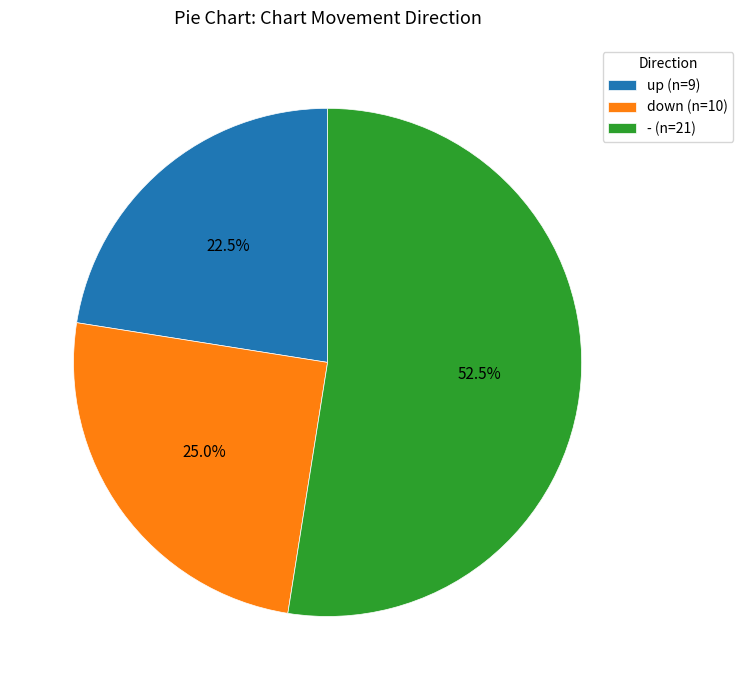

Combined, what portion of the pie is down (n=10) and up (n=9)?

47.5%